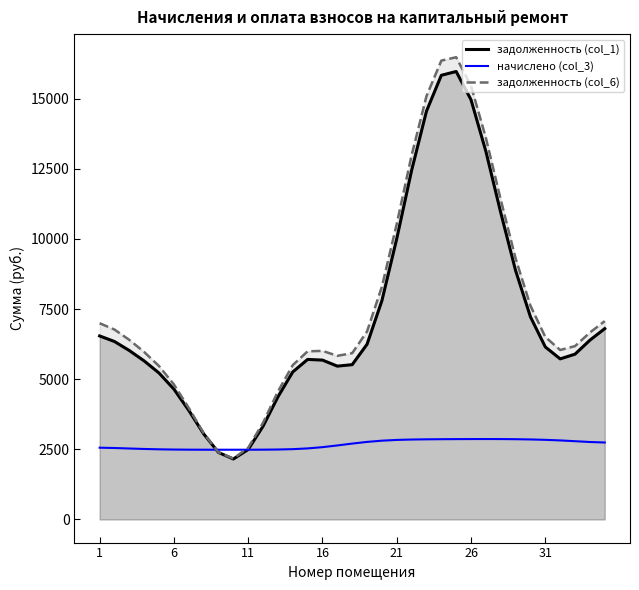

True or false: задолженность (col_1) and начислено (col_3) cross at least once.

True